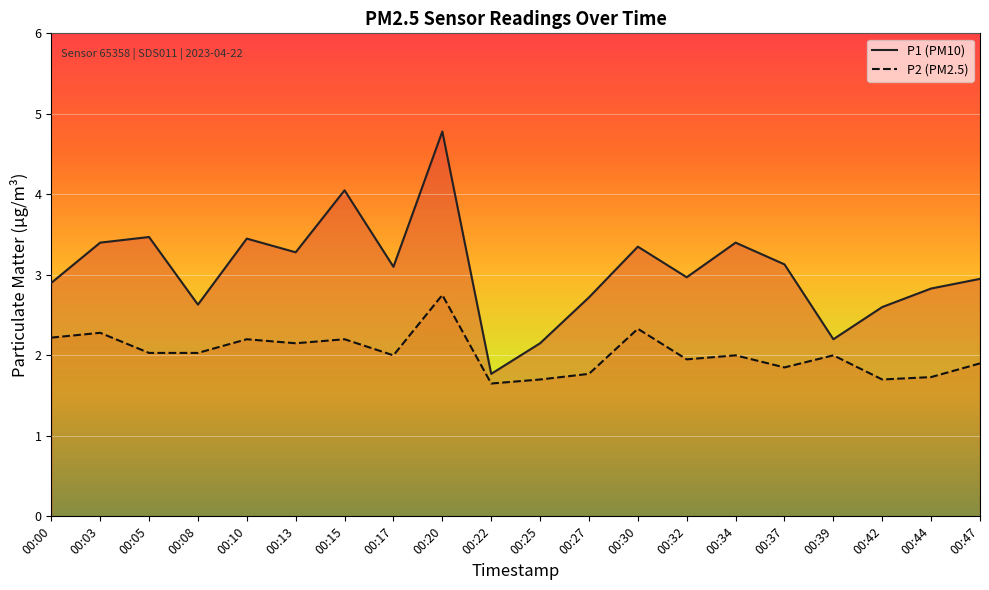

True or false: P1 and P2 intersect in this chart.

False